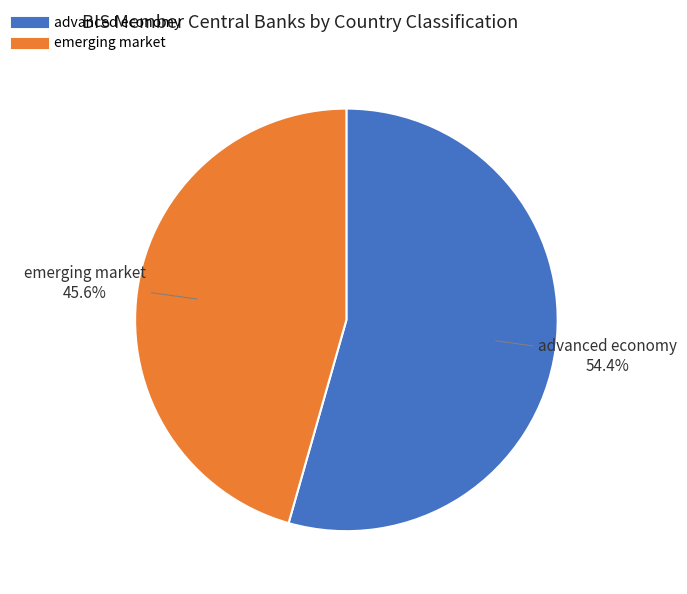

What is the largest slice in the pie chart?

advanced economy